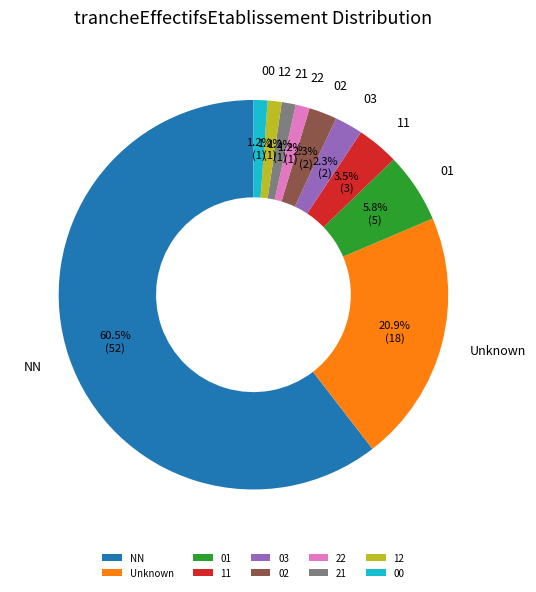

Does NN account for over 50% of the chart?

Yes